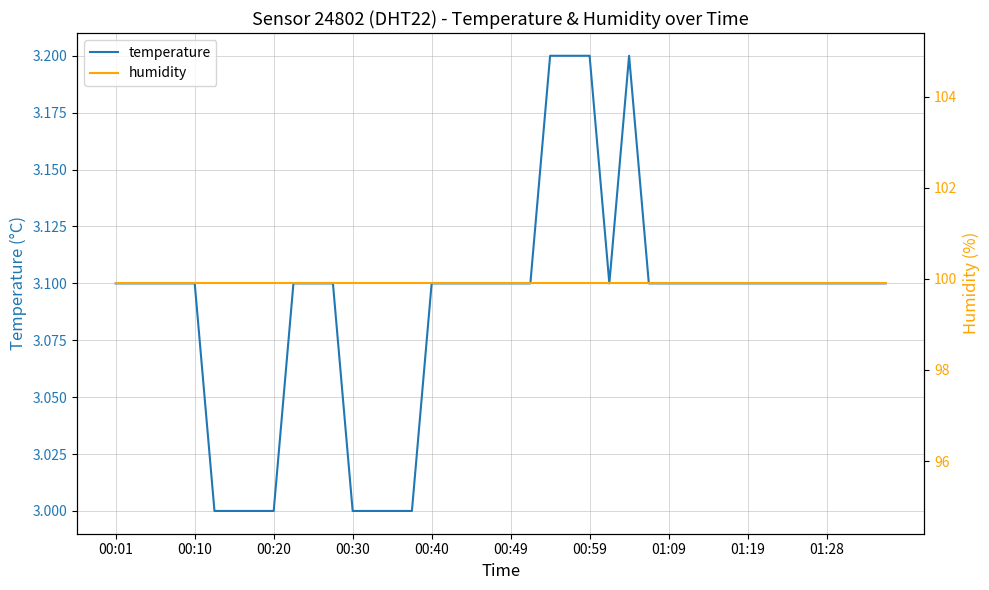

Does the chart display data point markers on the line(s)?

No